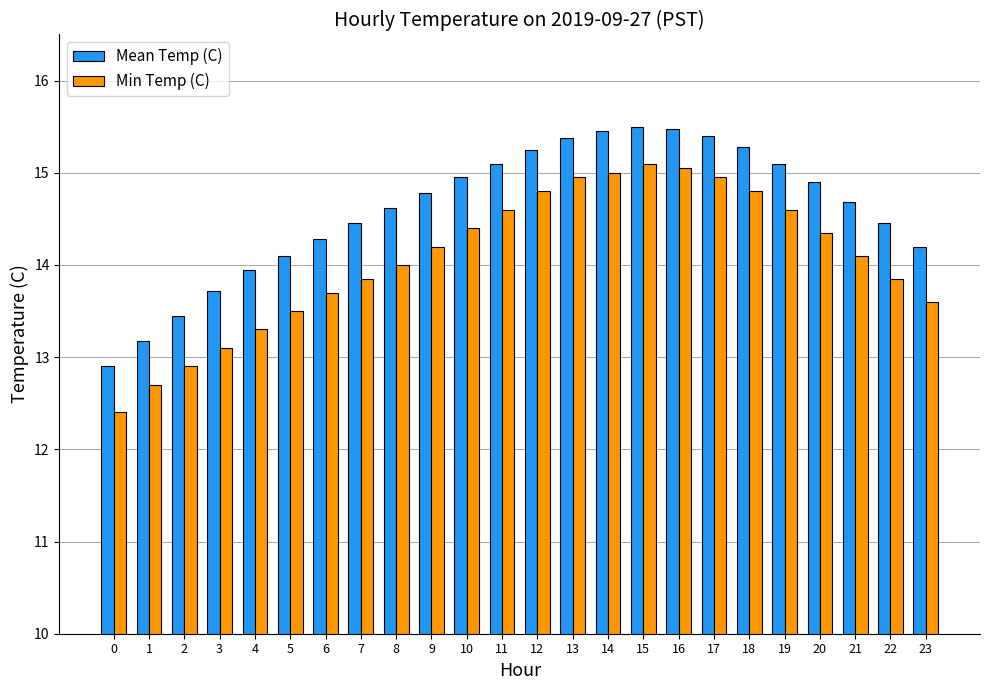

What is the value of the Min Temp (C) bar at the 20th from the left?

14.6